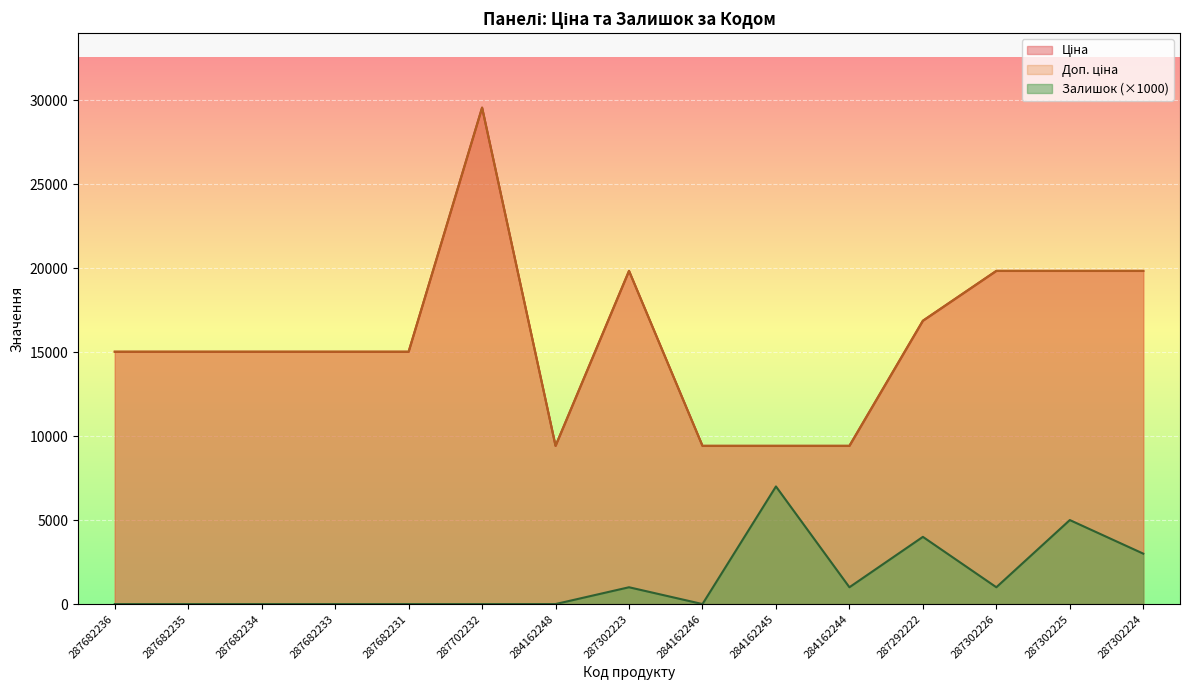

At how many categories does at least one series exceed 24177?

1